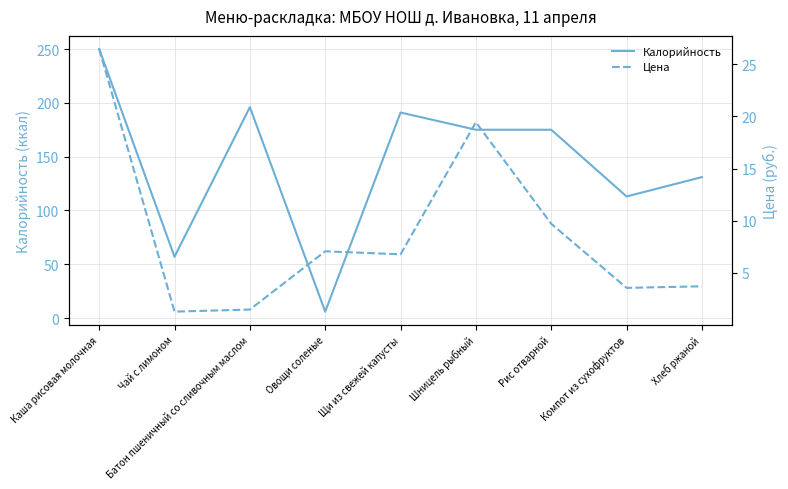

What is the lowest value of the Калорийность series?

6